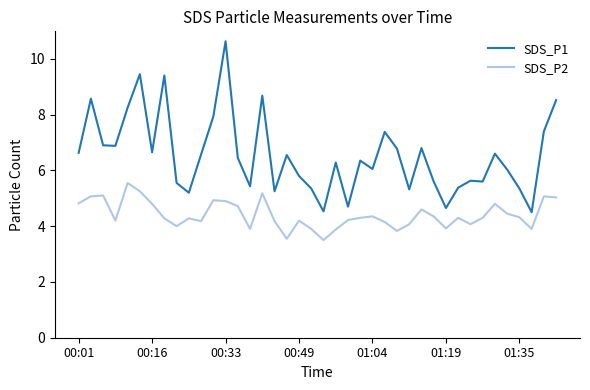

True or false: SDS_P2 and SDS_P1 intersect in this chart.

False